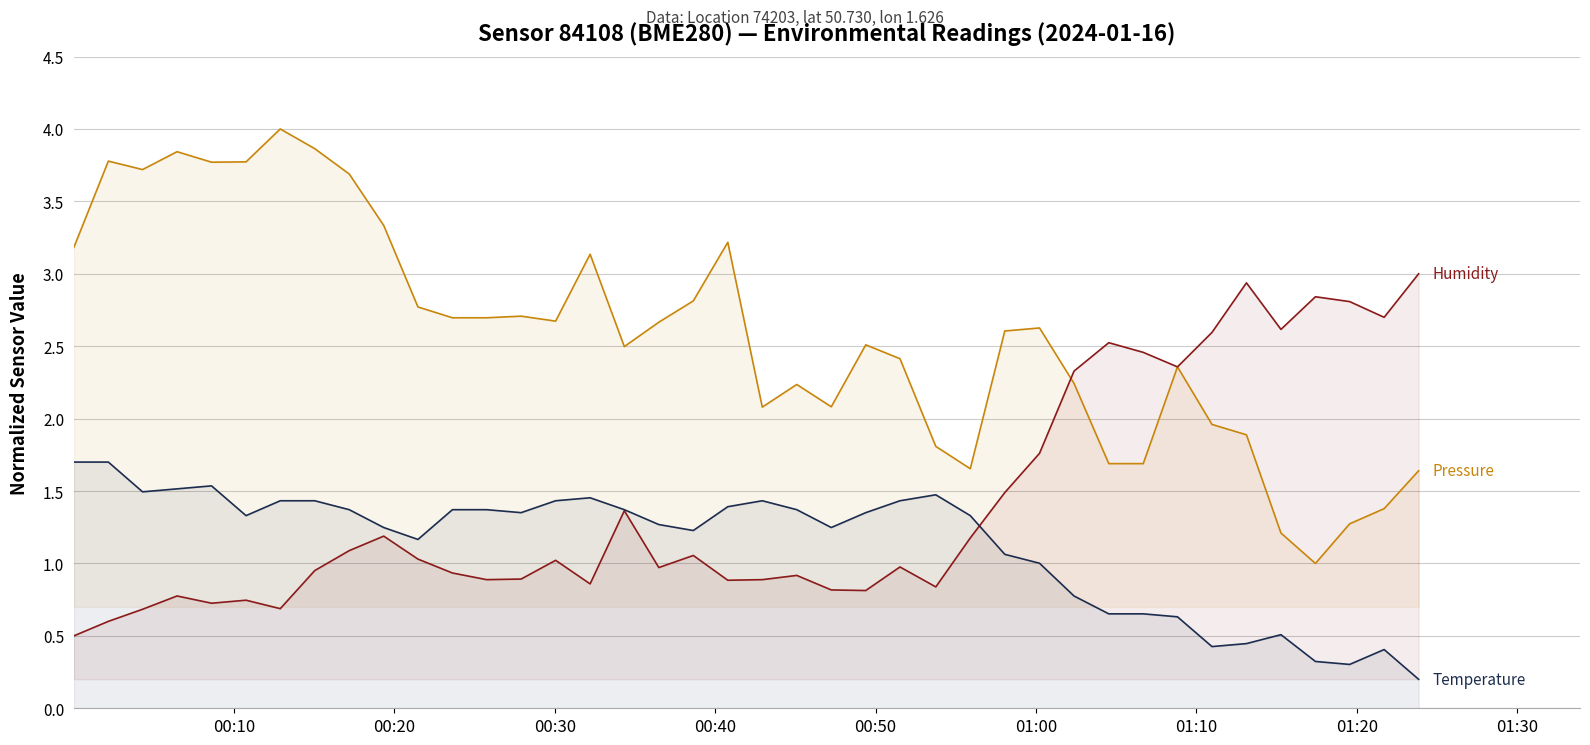

What is the maximum value shown in the chart?

4.0